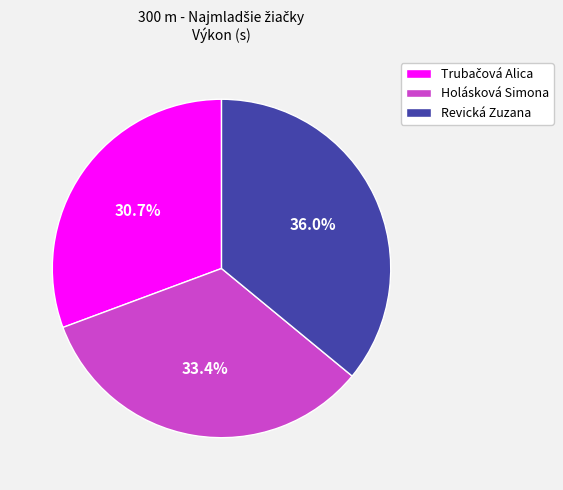

Does any single category account for the majority?

No